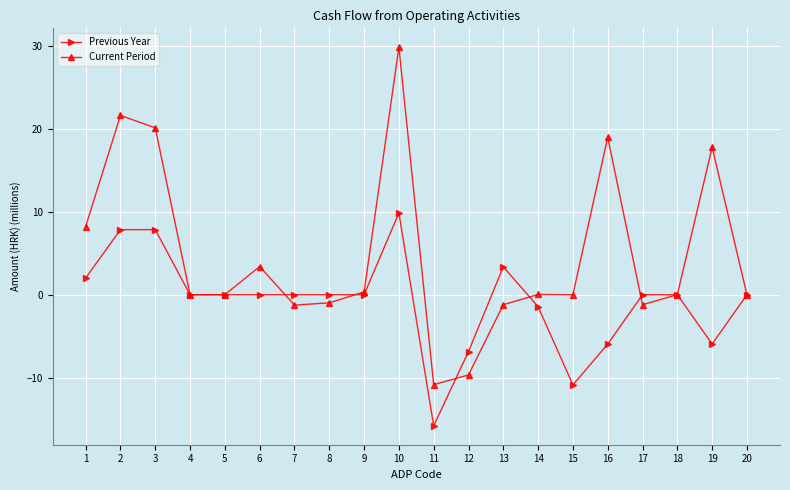

What are all the series names shown in the legend?

Previous Year, Current Period